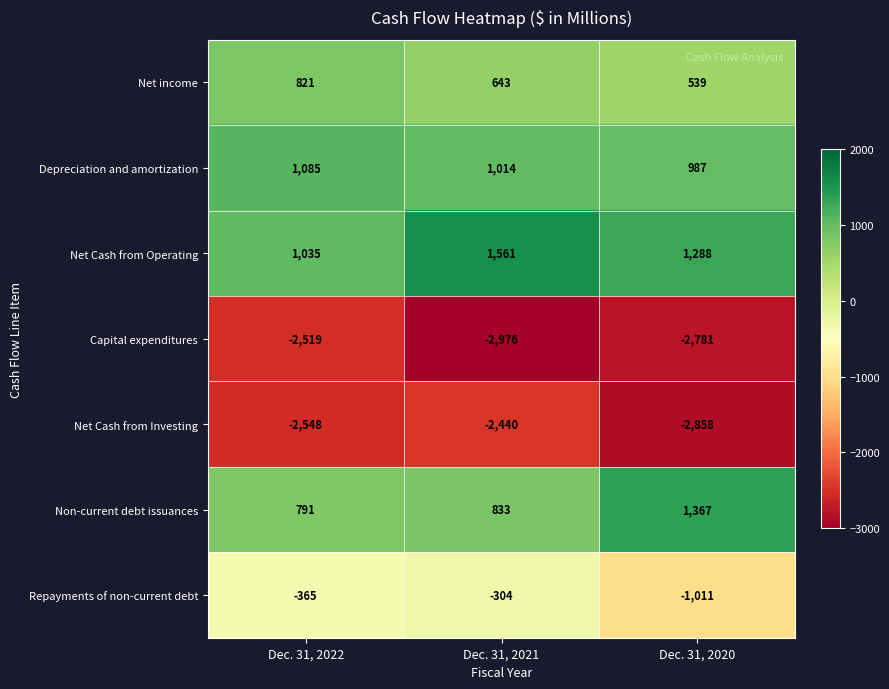

Which series has the largest range (max minus min)?

Repayments of non-current debt